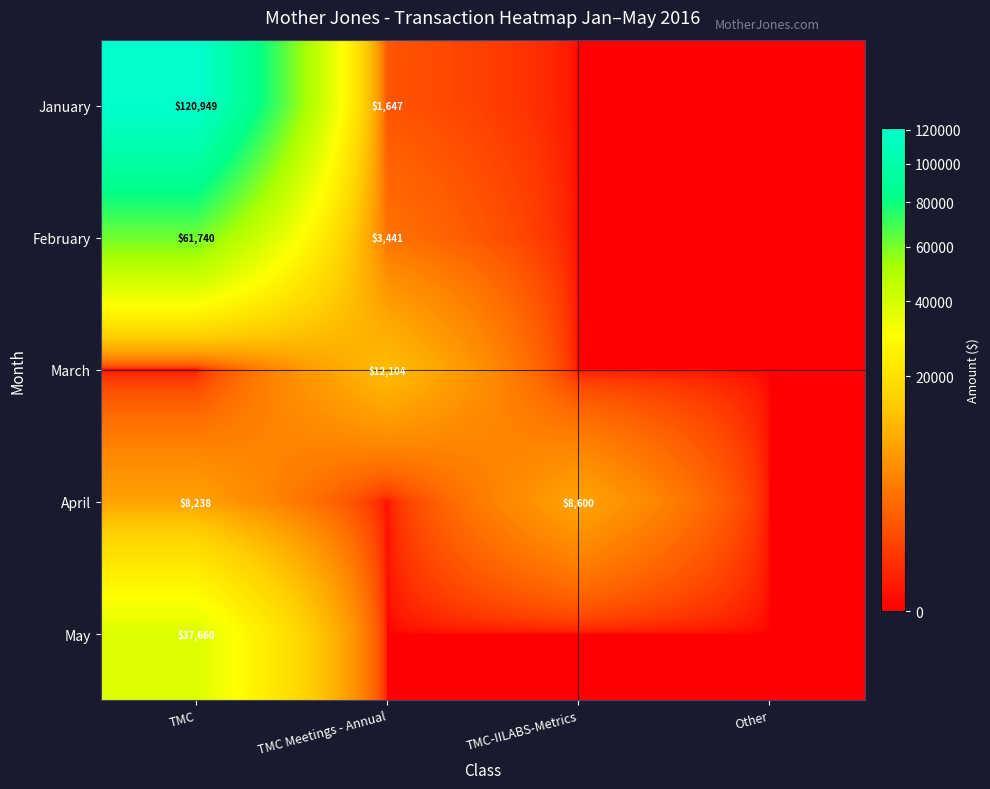

The April series shows 8600 at TMC-IILABS-Metrics. True or false?

True